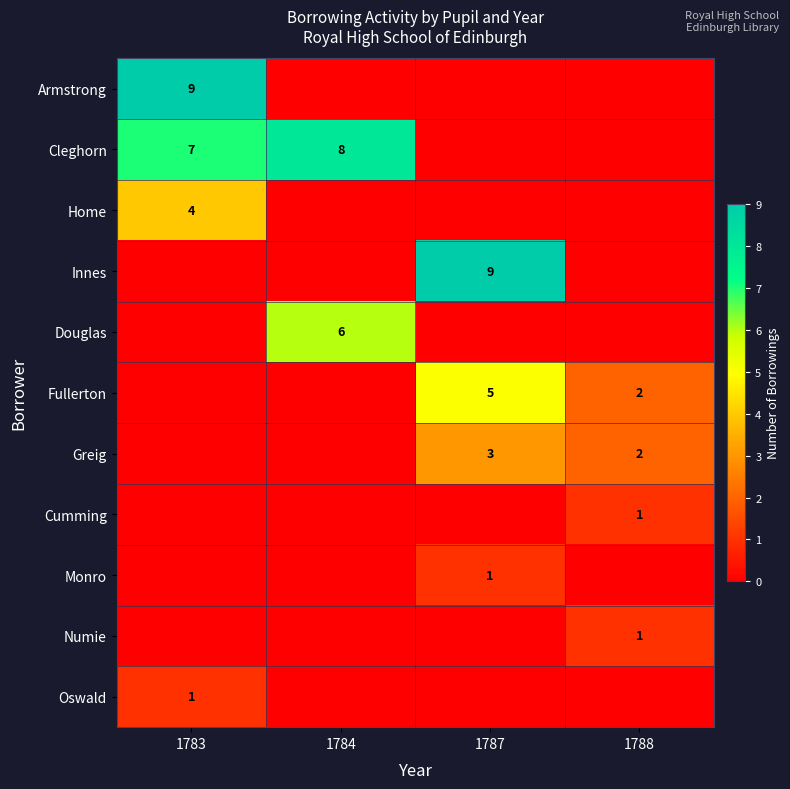

What is the total value across all series at 1783?

21